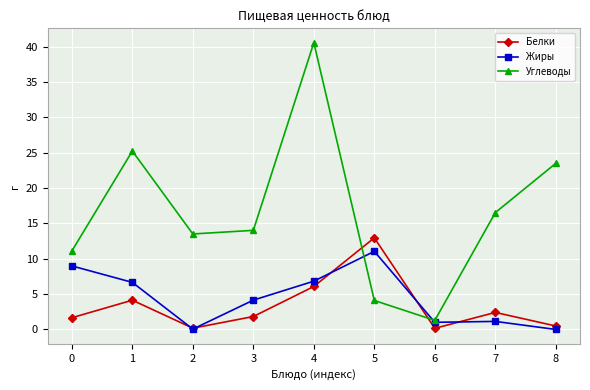

At which category does Жиры reach its first local peak?

5